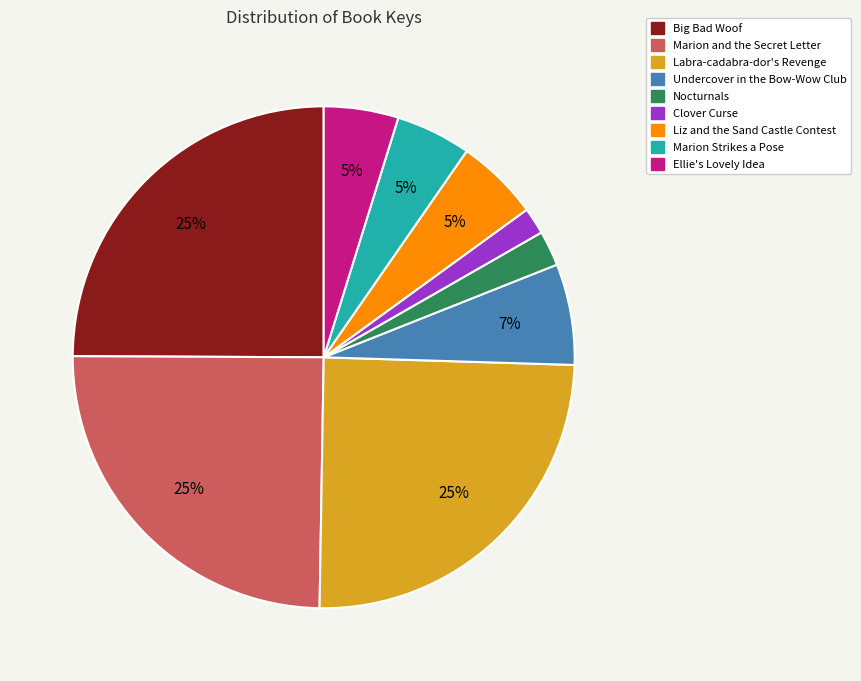

Is there a majority slice in this chart?

No